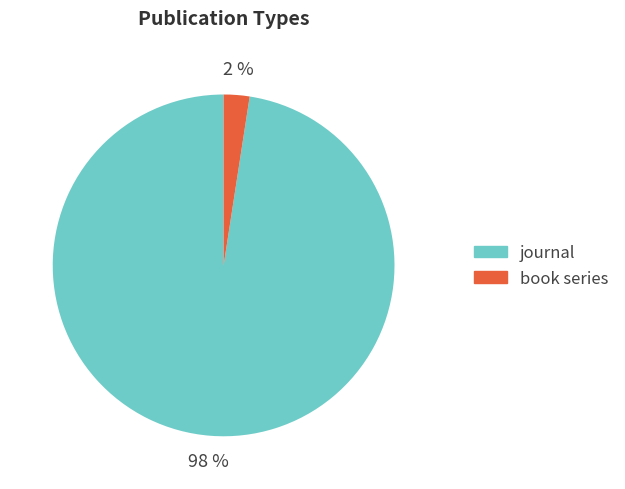

Do journal and book series together represent more than half of the pie?

Yes